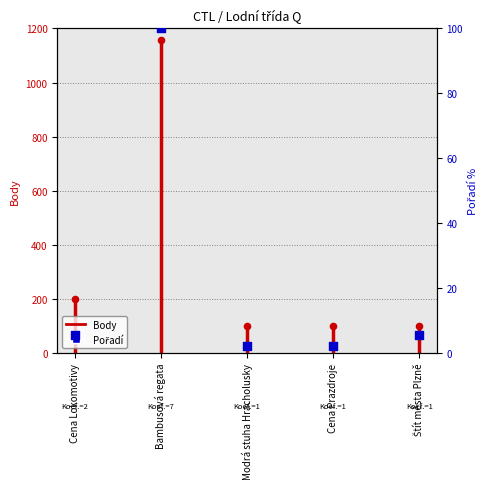

What is the change in value from Cena Lokomotivy to Cena Prazdroje?

-3.4